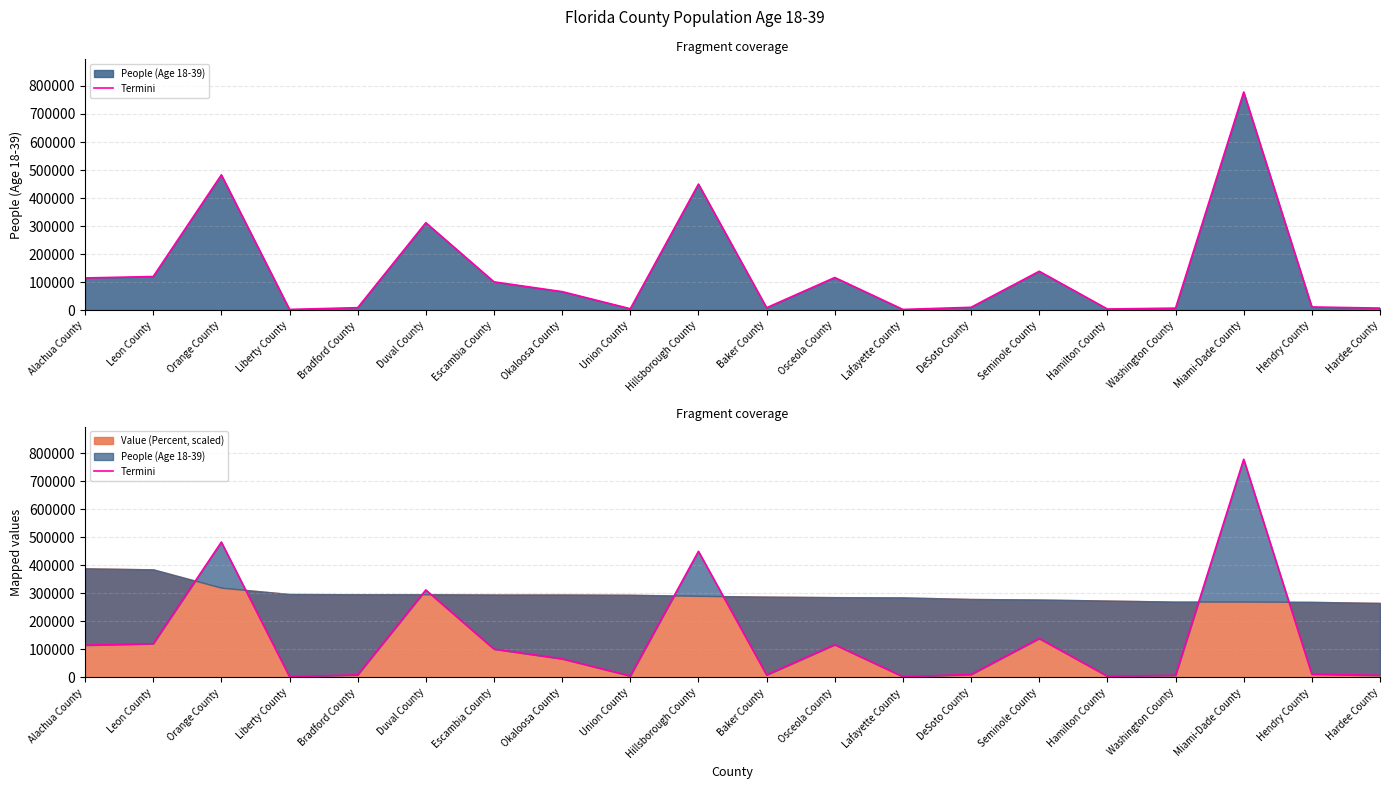

The value at Leon County is 27367. True or false?

False